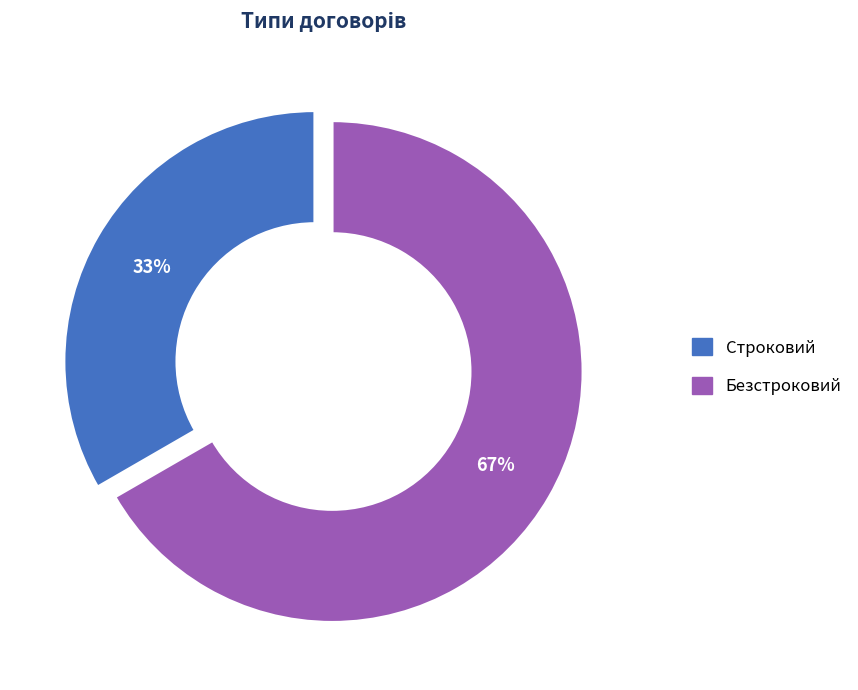

To the nearest percent, what is the combined percentage of Строковий and Безстроковий?

100%